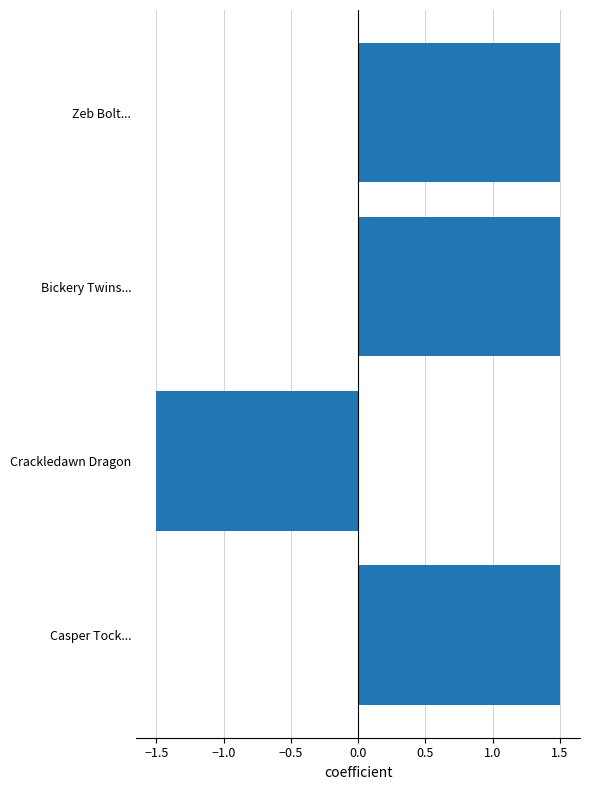

How many values are below zero?

1